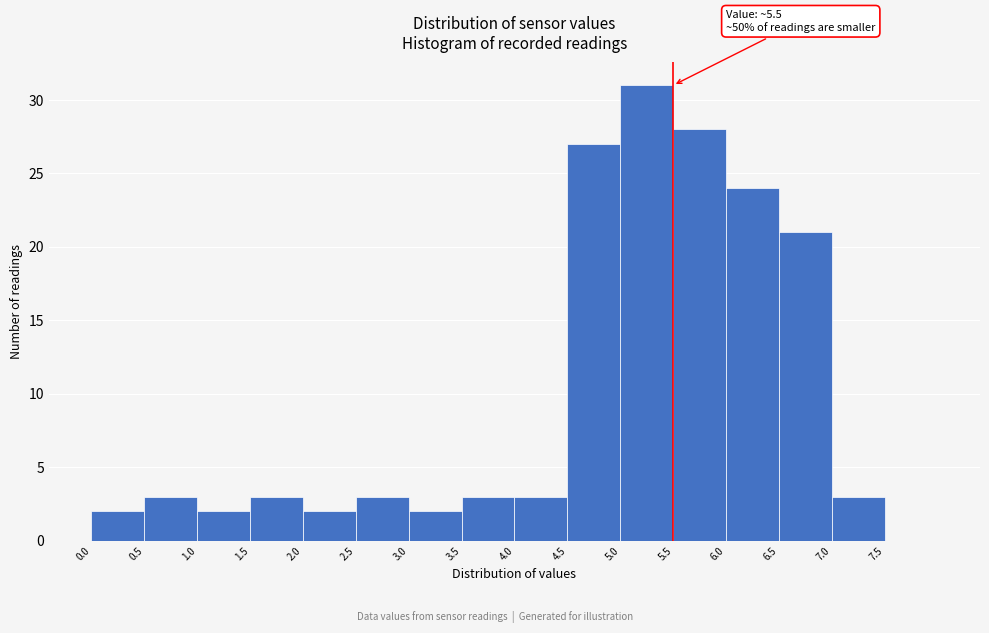

Over which range of the x-axis is the bar tallest?

5.0 to 5.5